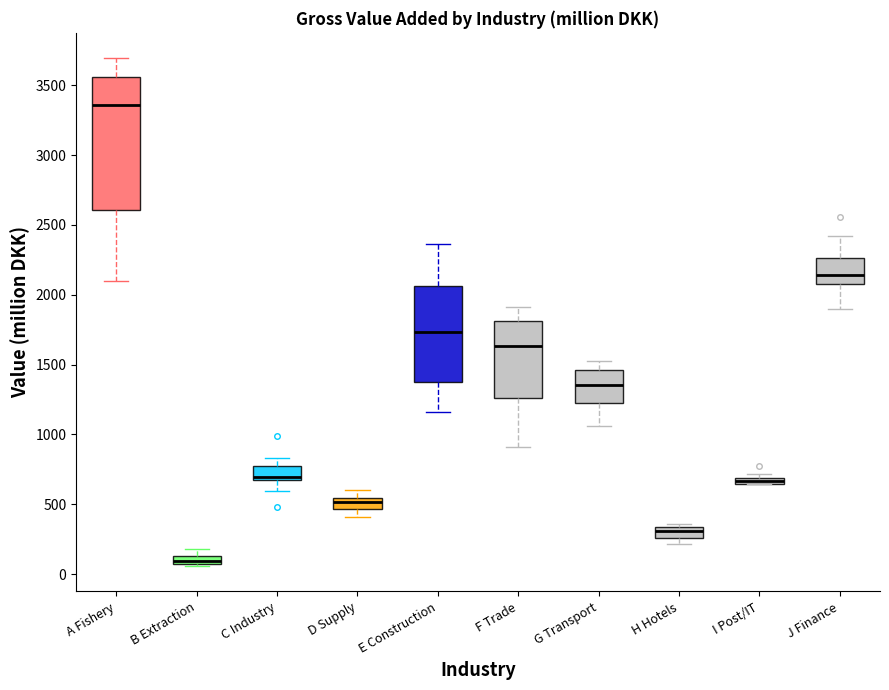

Where does the median line of the box for G Transport sit on the y-axis? The values are not printed on the chart, so give them approximately, as read against the axis.

1350